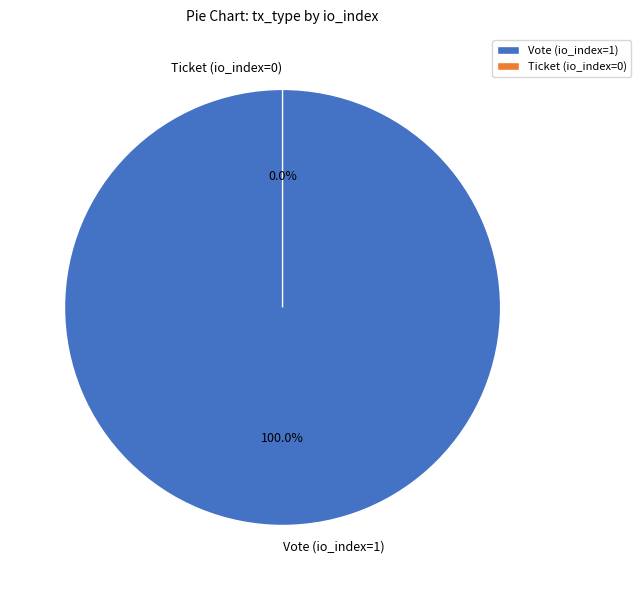

Is there a majority slice in this chart?

Yes